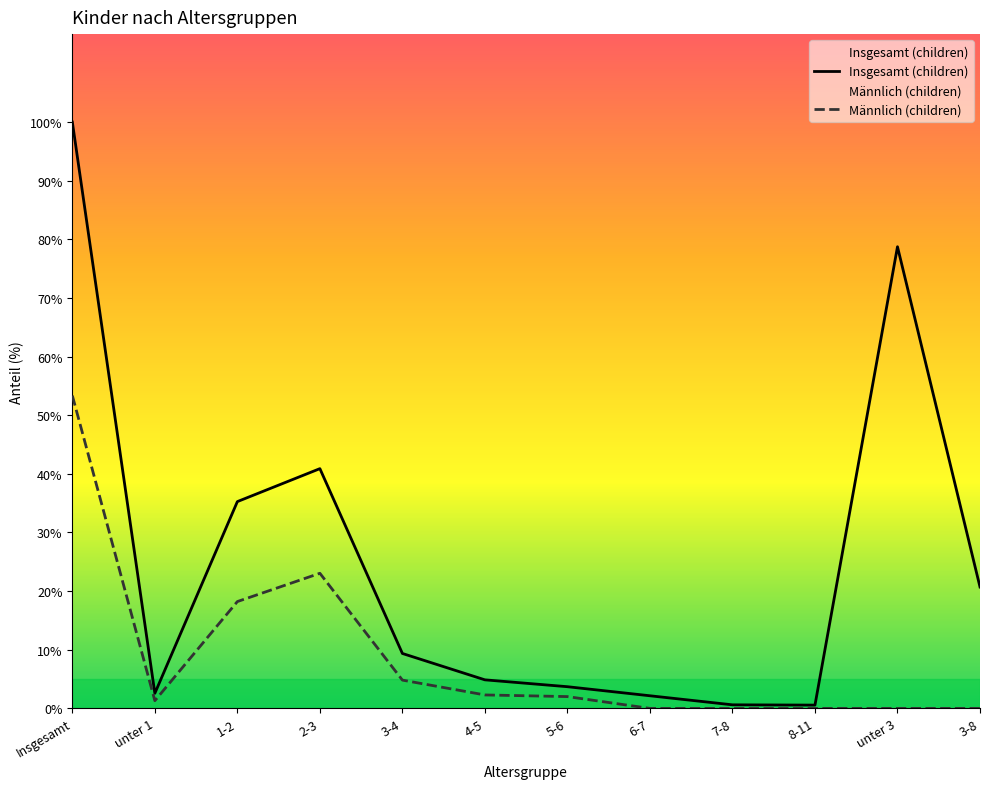

At 6-7, list the series in order from largest to smallest.

Insgesamt (children), Männlich (children)